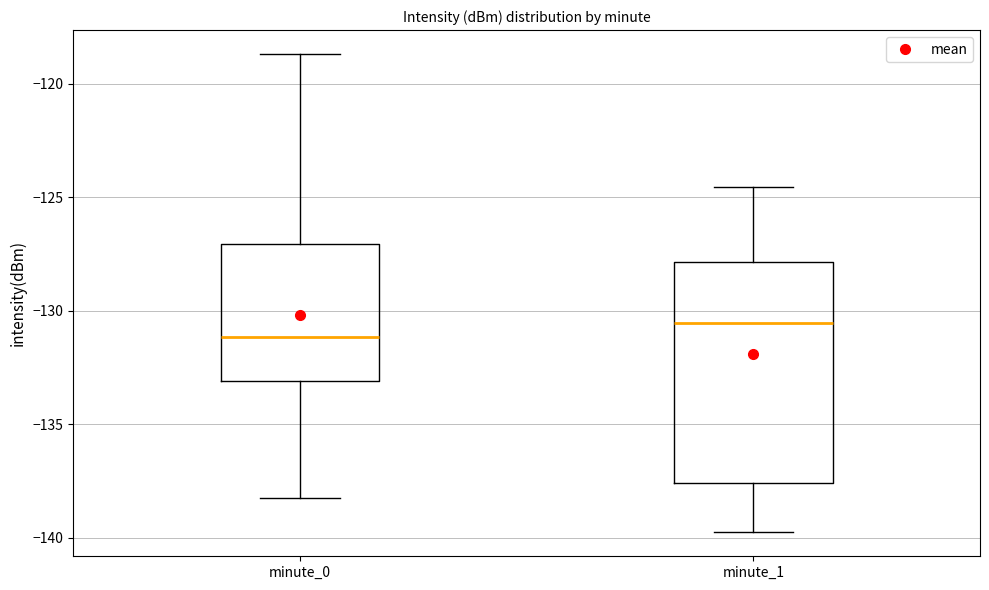

Reading left to right, transcribe this box plot: for each box, give where its median line is, the range the box spans, and where its two whiskers end, as read against the y-axis. The values are not printed on the chart, so give them approximately, as read against the axis.

minute_0: median -131.0, box -133.0 to -127.0, whiskers -138.5 to -118.5
minute_1: median -130.5, box -137.5 to -128.0, whiskers -140.0 to -124.5